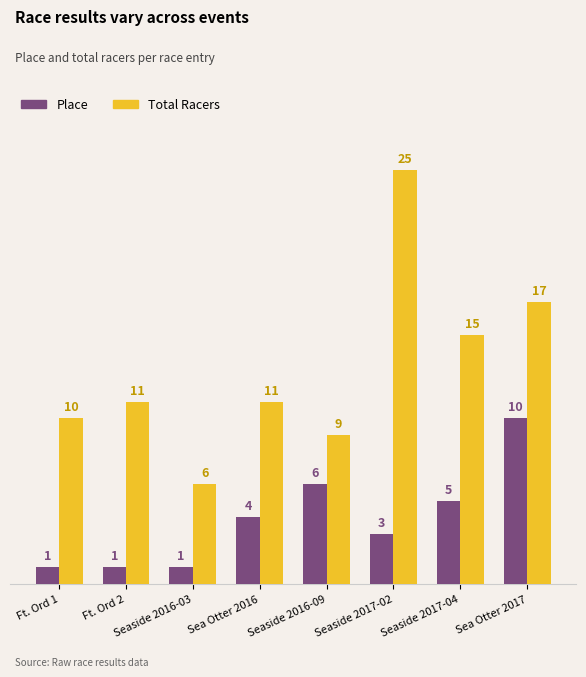

Where is Place nearest to the value 5?

Seaside 2017-04